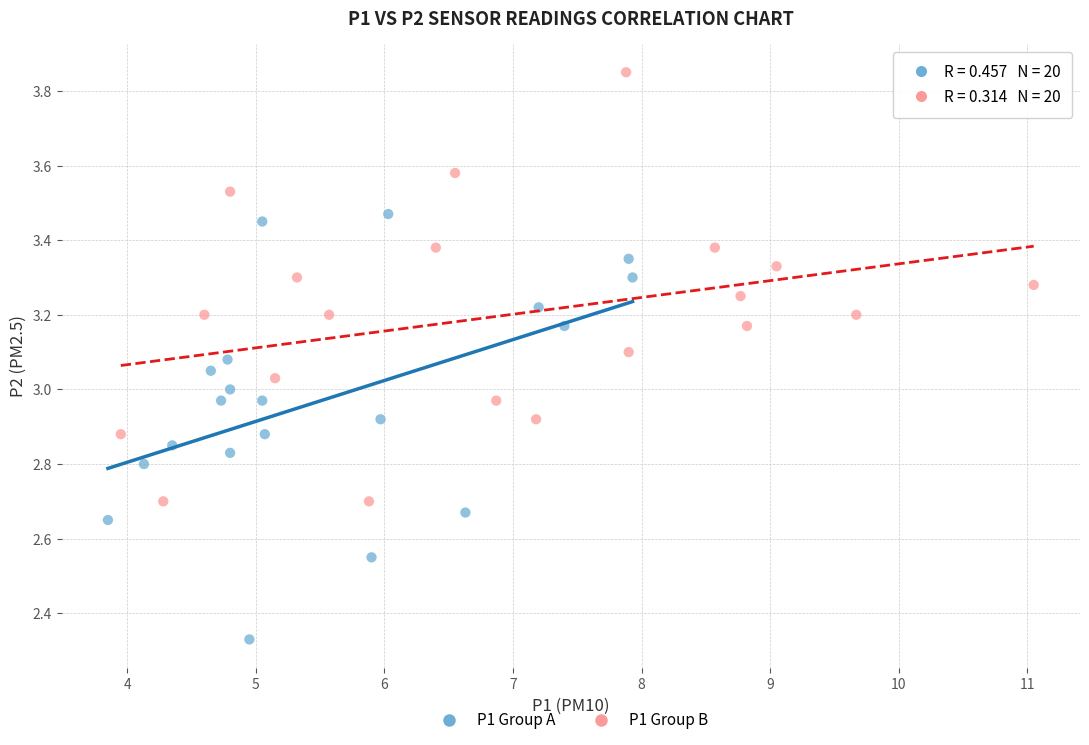

Which series contains the highest Y value?

P1 Group B